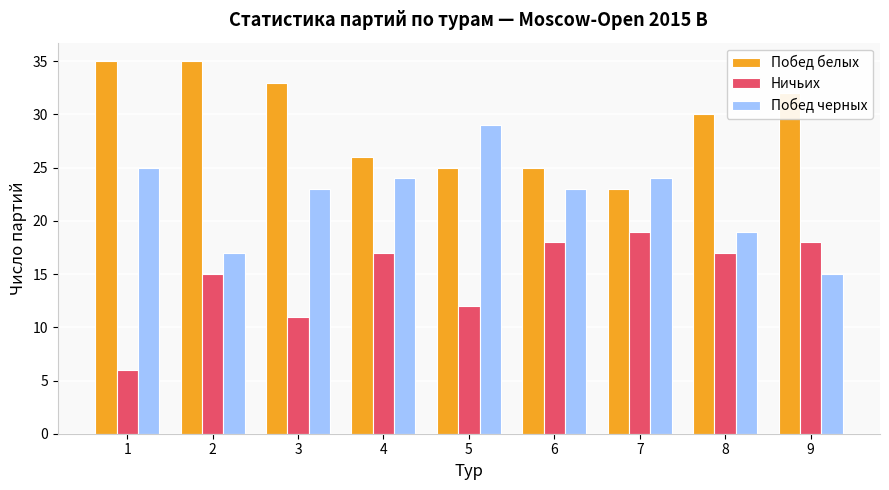

What is the total value across all series at 8?

66